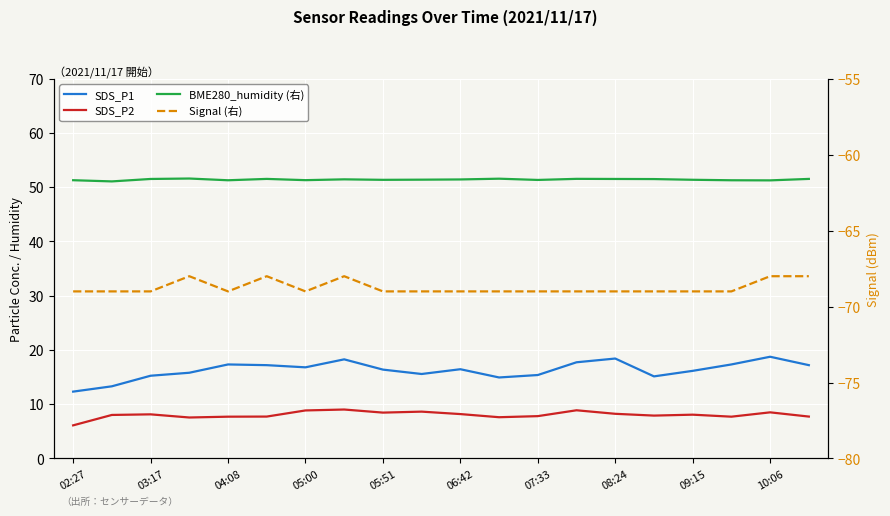

What is the spread (max minus min) of values at 08:24?

119.5